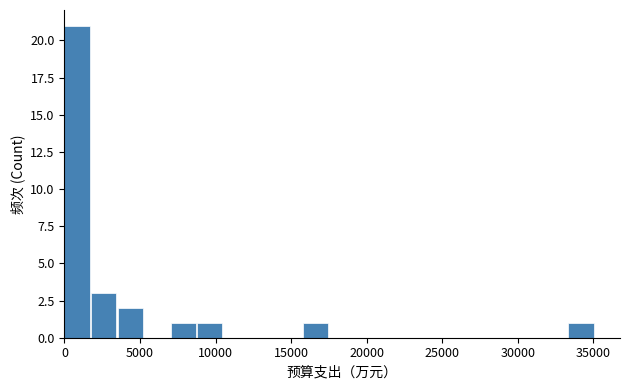

Around what value on the x-axis is the tallest bar? Give the approximate position of its centre, as read against the axis.

1000